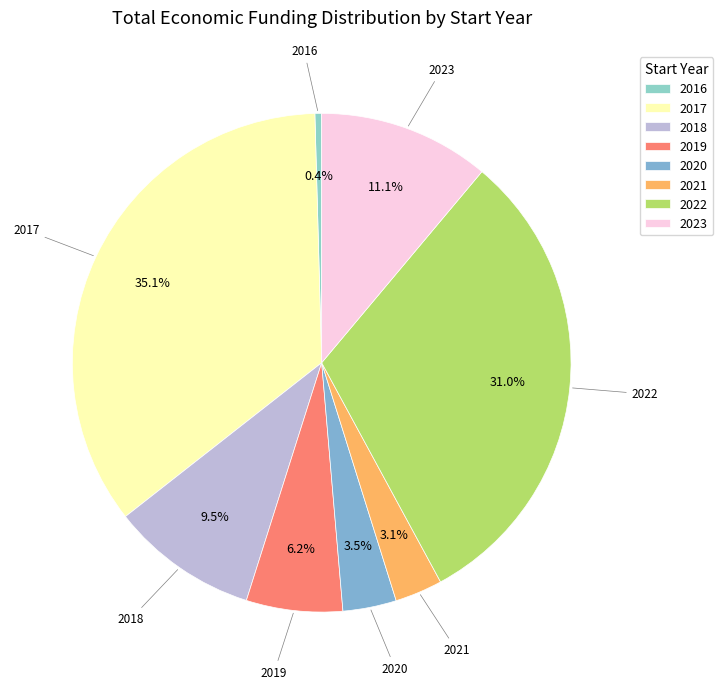

To the nearest percent, what is the combined percentage of 2018 and 2017?

45%